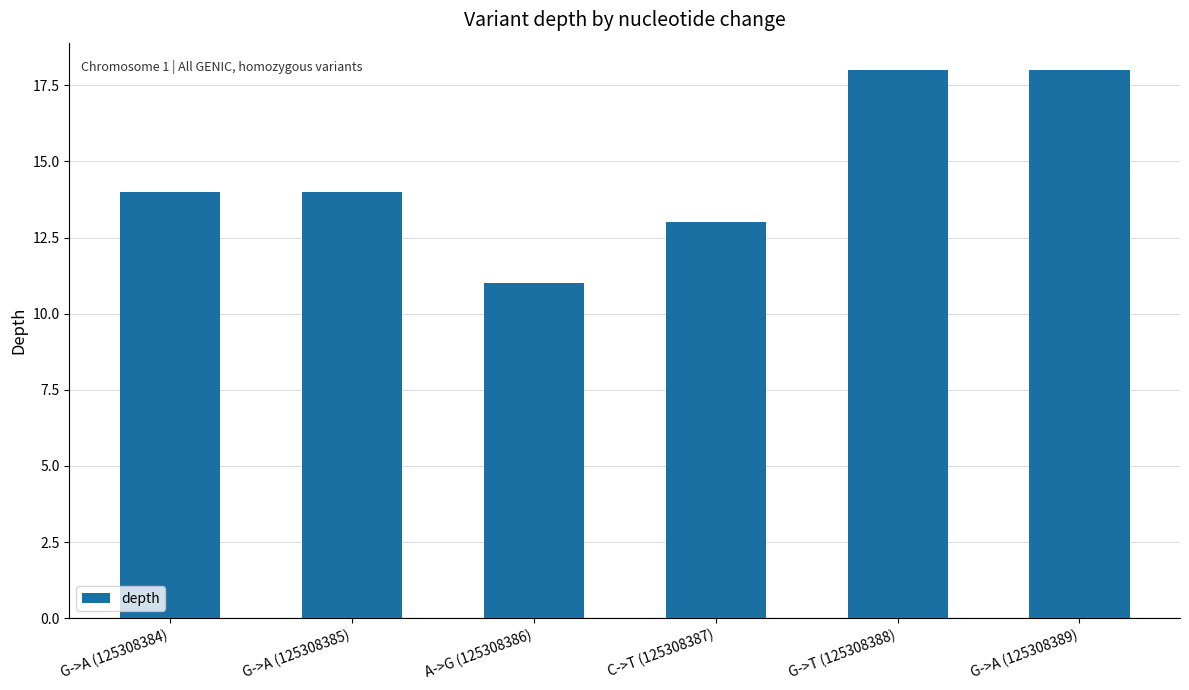

What is the value of the 6th bar from the left?

18